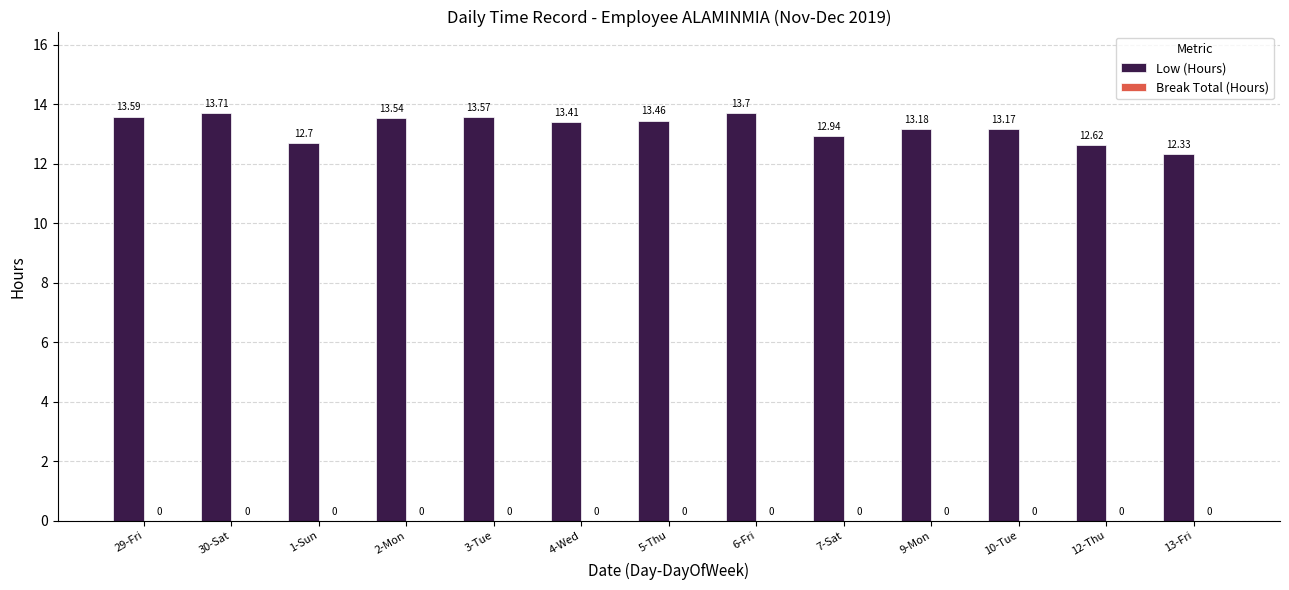

Rank the categories by value from lowest to highest.

13-Fri, 12-Thu, 1-Sun, 7-Sat, 10-Tue, 9-Mon, 4-Wed, 5-Thu, 2-Mon, 3-Tue, 29-Fri, 6-Fri, 30-Sat